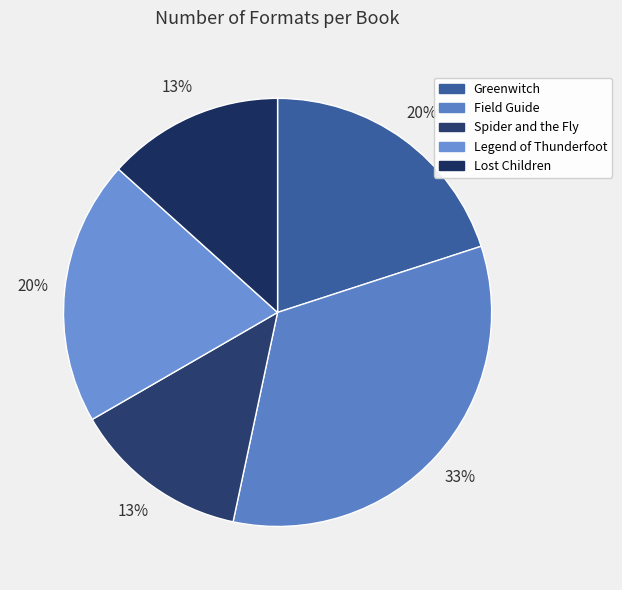

Is it true that Legend of Thunderfoot is 20% of the pie?

True